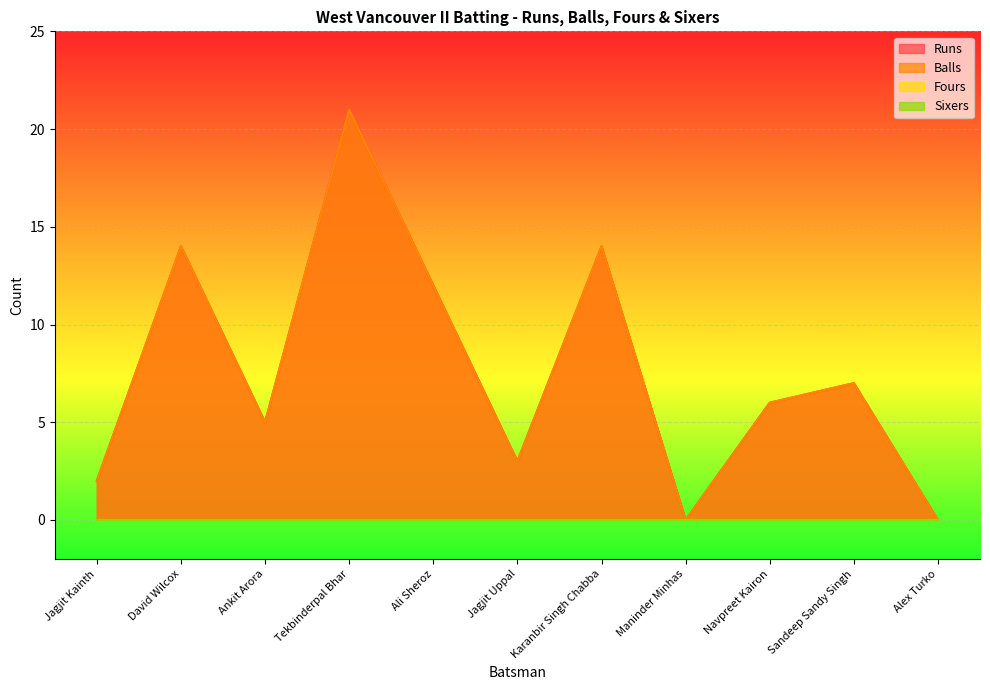

Reading left to right, extract all data points from this chart.

Runs: 2	14	5	21	12	3	14	0	6	7	0
Balls: 2	14	5	21	12	3	14	0	6	7	0